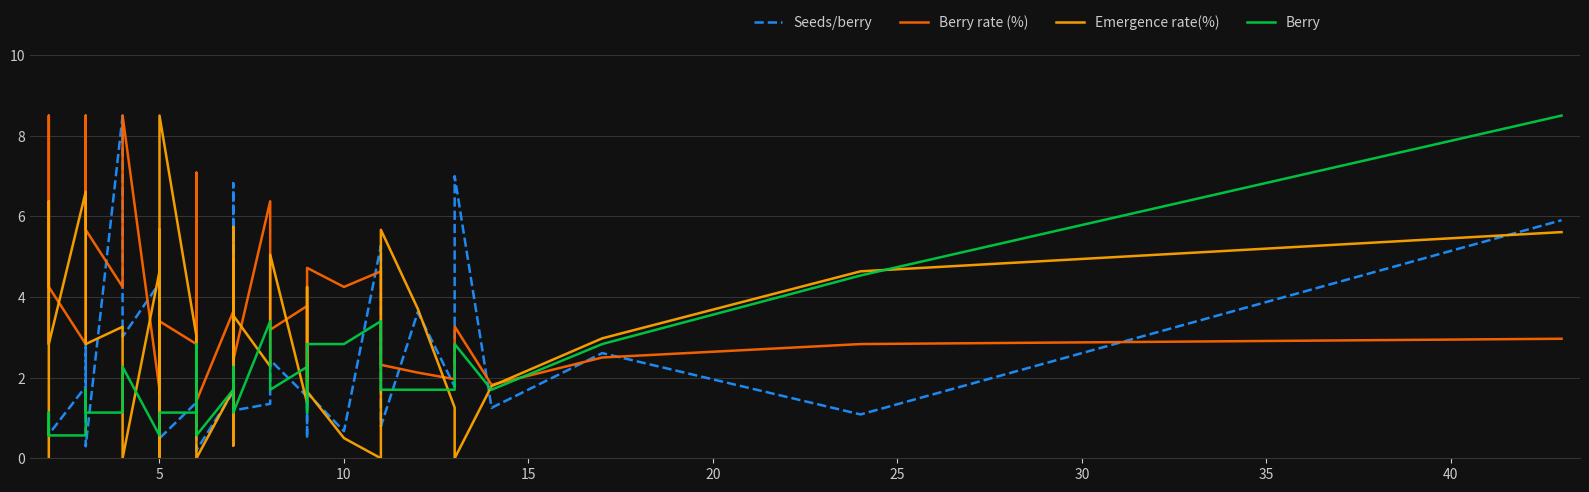

What is the difference between the maximum and minimum values in the Berry series?

7.9